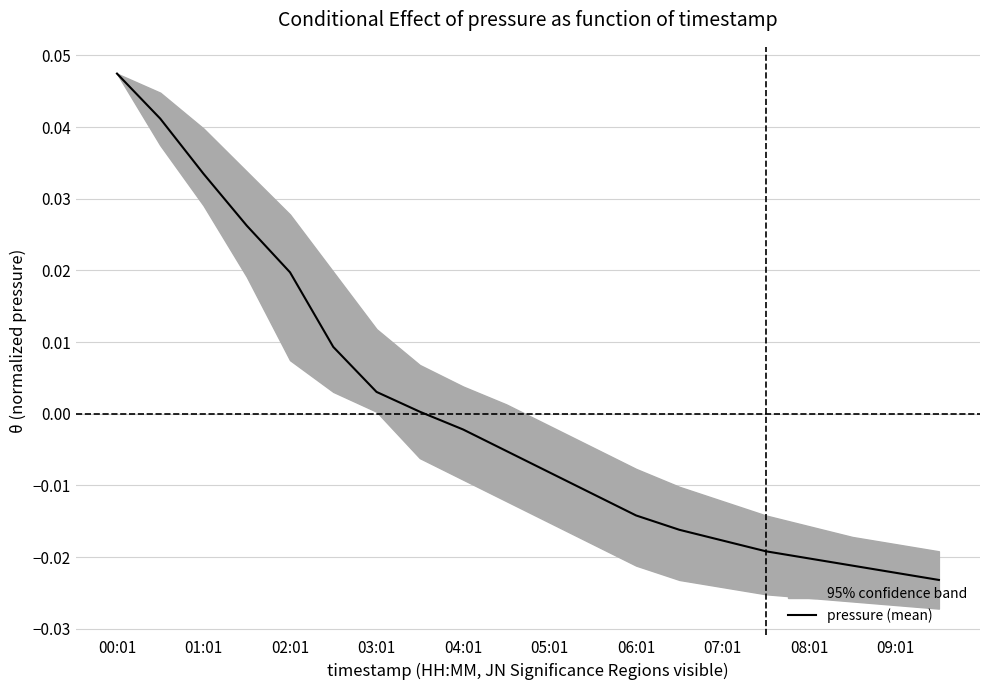

How many data points are above 0?

8